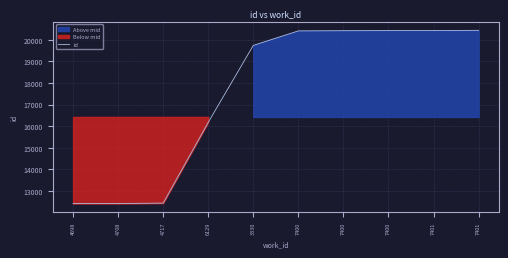

Reading left to right, extract all data points from this chart.

12420	12421	12441	16176	19734	20404	20413	20418	20421	20430